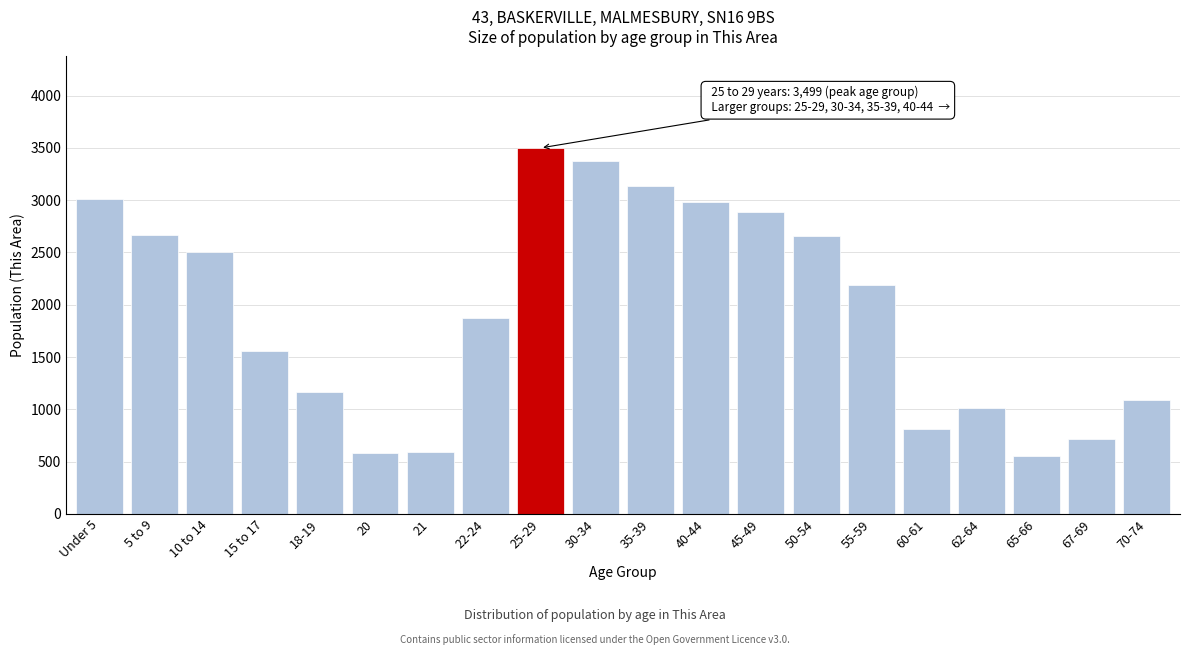

The value at 25-29 is 5846. True or false?

False